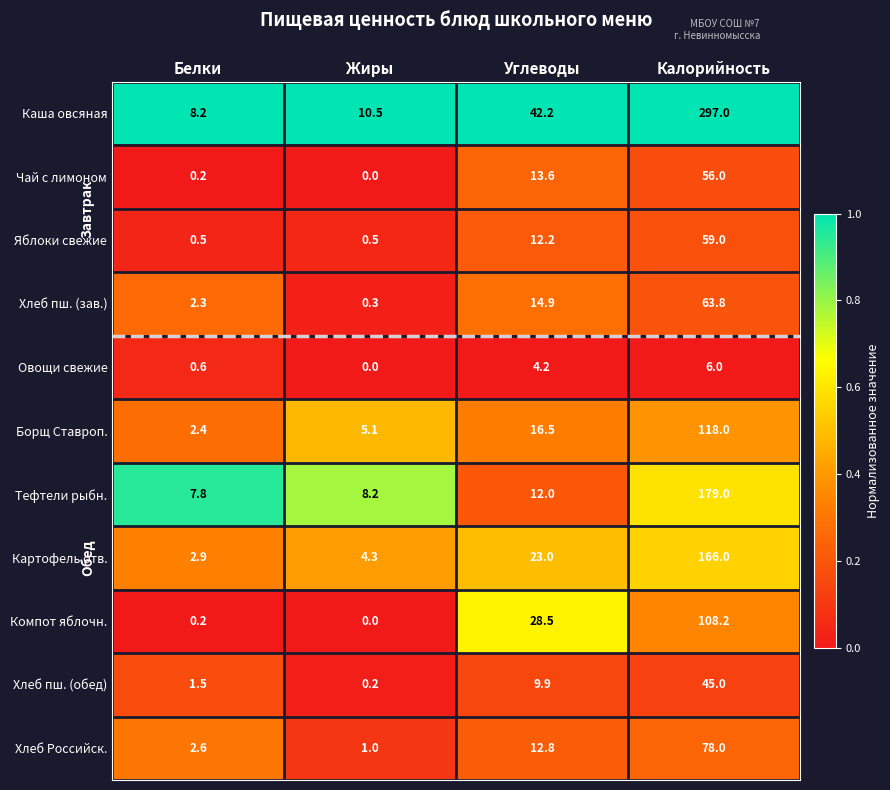

List the series in order of their peak value, highest first.

Каша овсяная, Тефтели рыбн., Картофель отв., Борщ Ставроп., Компот яблочн., Хлеб Российск., Хлеб пш. (зав.), Яблоки свежие, Чай с лимоном, Хлеб пш. (обед), Овощи свежие